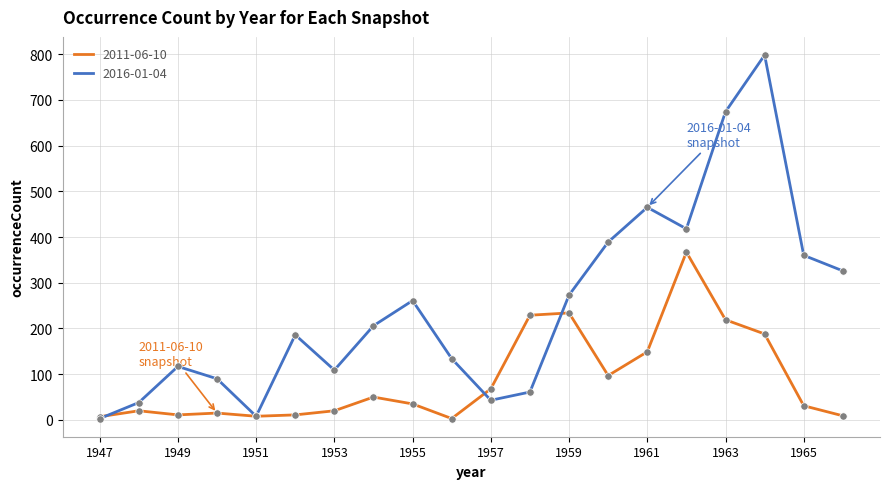

Which series has the largest total across all categories?

2016-01-04